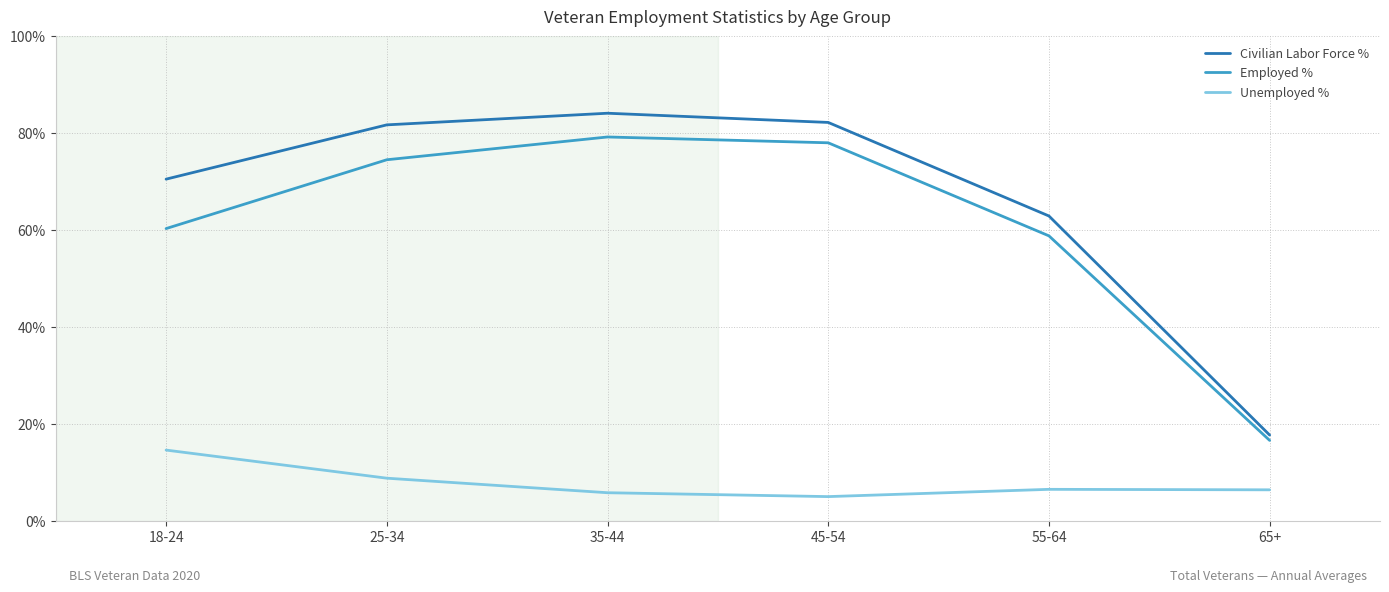

At which label is Employed % closest to 47?

55-64